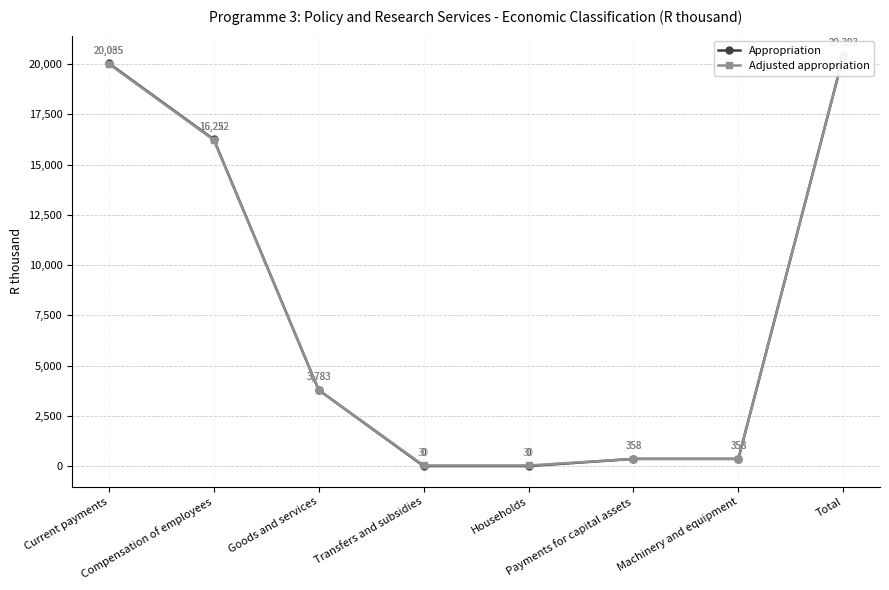

Reading left to right, list all the values displayed in this chart.

Appropriation: Current payments=20035	Compensation of employees=16252	Goods and services=3783	Transfers and subsidies=0	Households=0	Payments for capital assets=358	Machinery and equipment=358	Total=20393
Adjusted appropriation: Current payments=20005	Compensation of employees=16222	Goods and services=3783	Transfers and subsidies=30	Households=30	Payments for capital assets=358	Machinery and equipment=358	Total=20393